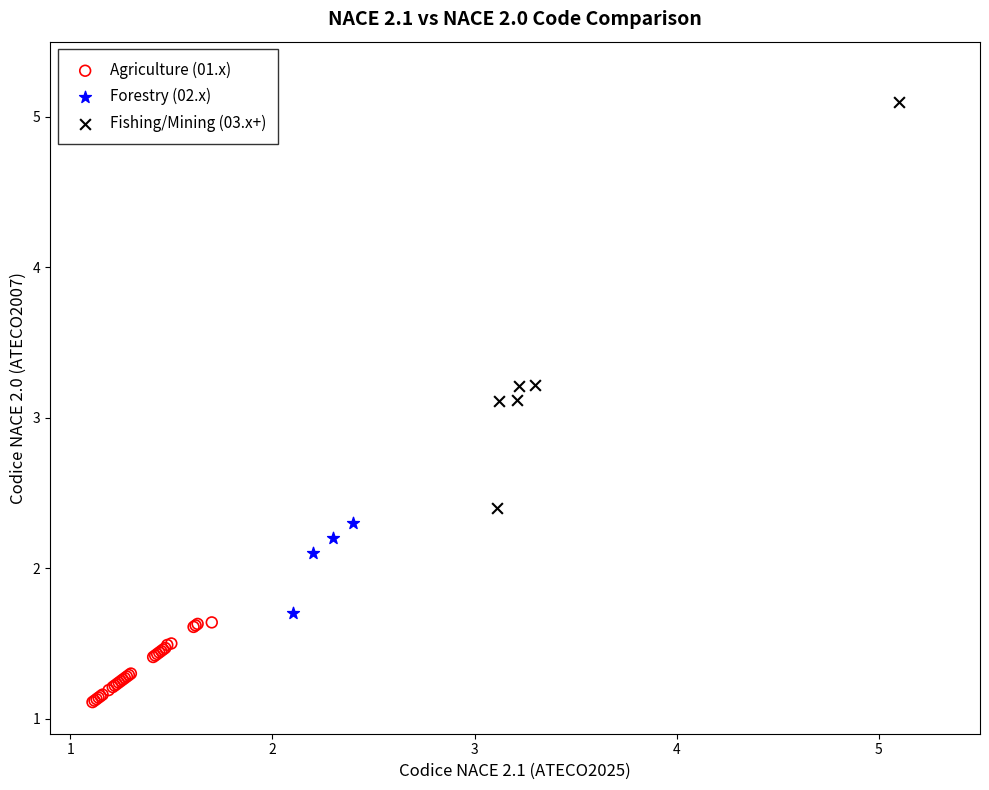

Which series has the widest spread of Y values?

Fishing/Mining (03.x+)